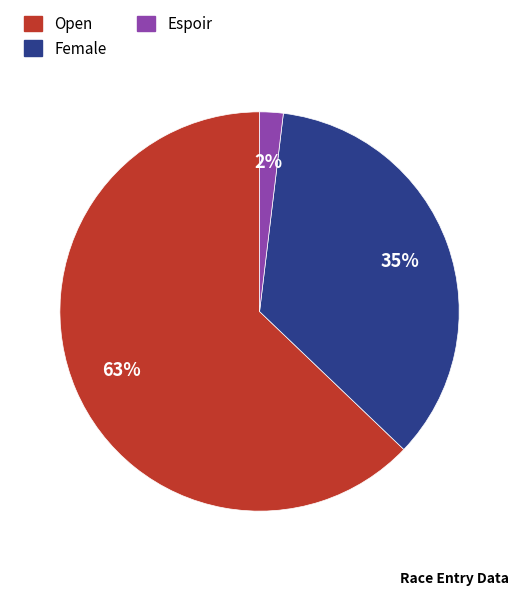

Between Open and Female, which is larger?

Open